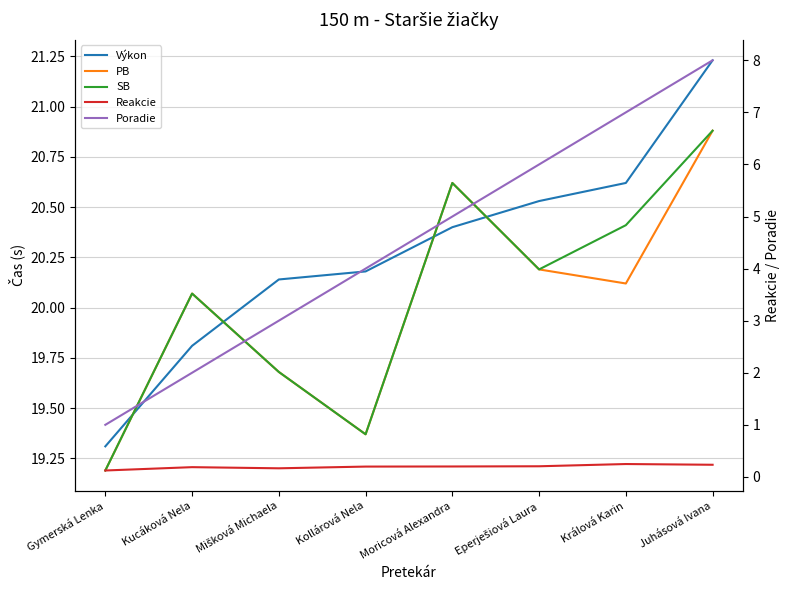

True or false: Výkon and PB intersect in this chart.

True